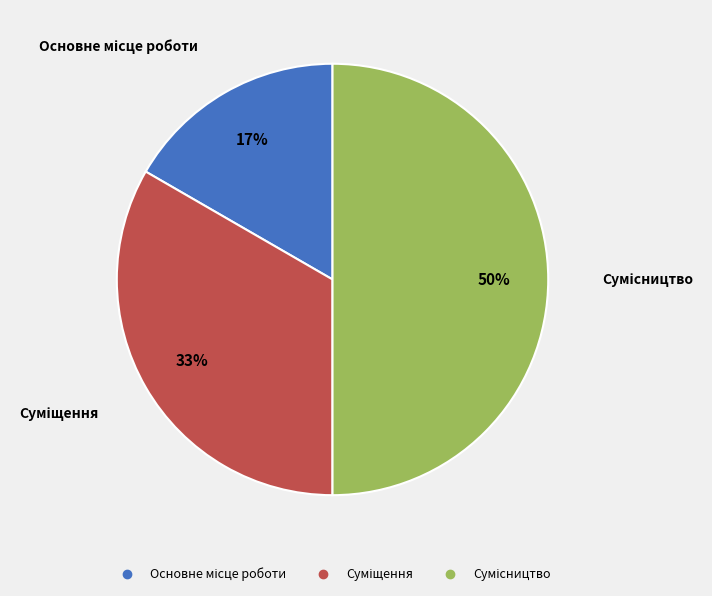

To the nearest percent, what is the difference between the largest and smallest slice percentages?

33%